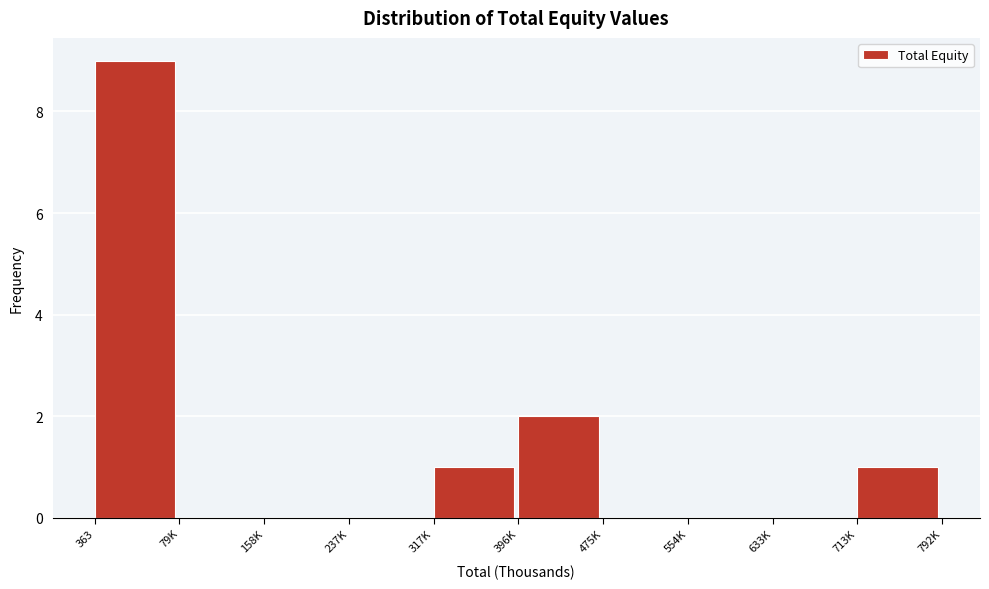

Reading left to right, what are all the values shown in this chart?

363=9	79K=0	158K=0	237K=0	317K=1	396K=2	475K=0	554K=0	633K=0	713K=1